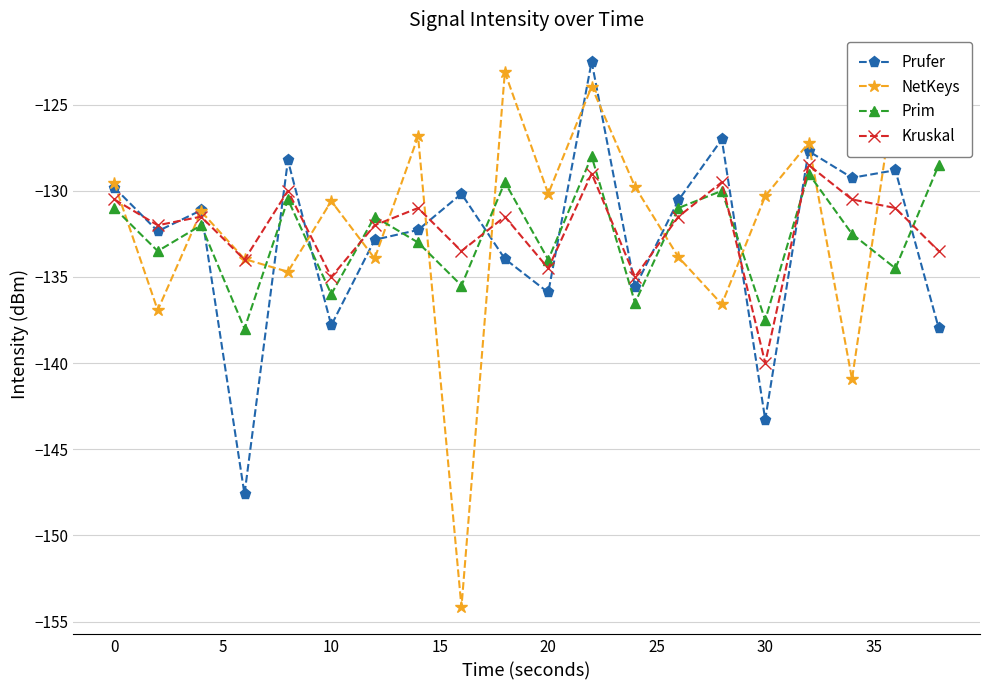

What is the value of the NetKeys point at the 9th from the left?

-154.2